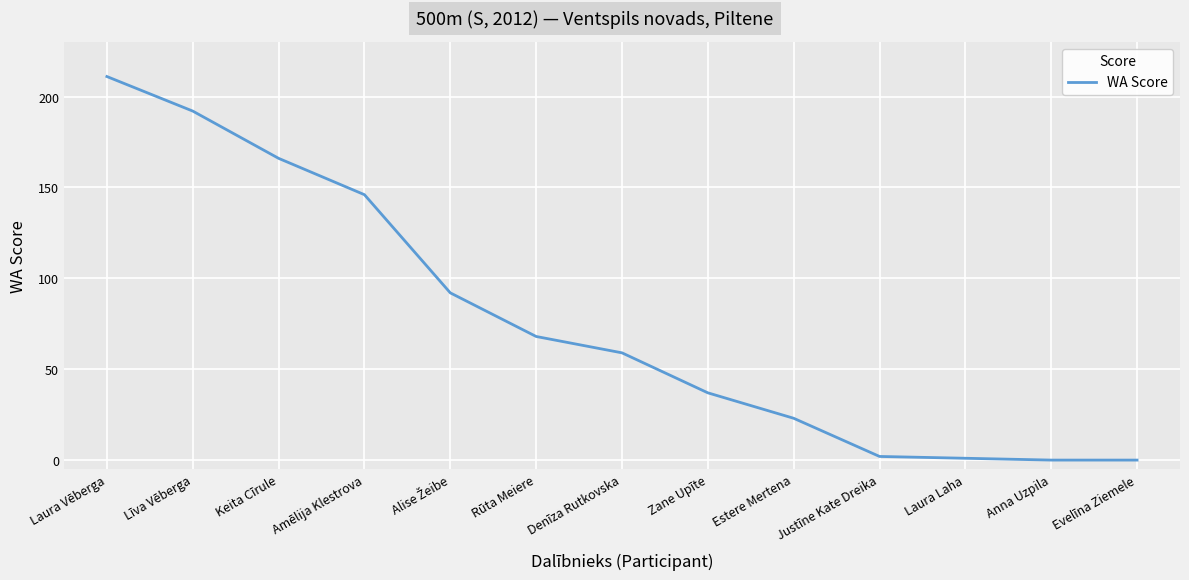

Read the value at Amēlija Klestrova, to the nearest 50.

150